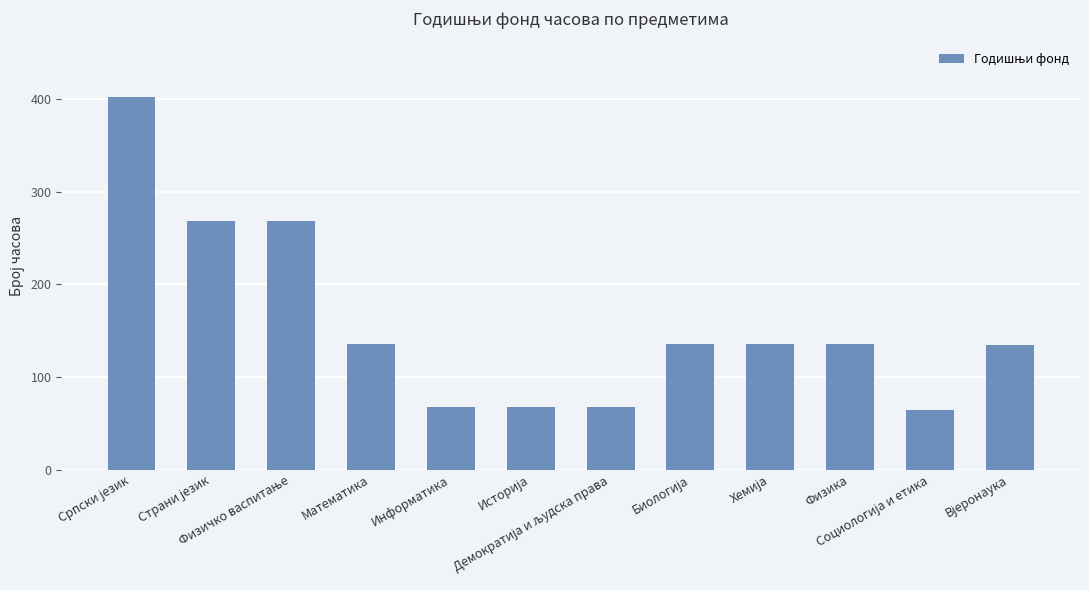

What is the maximum value shown in the chart?

402